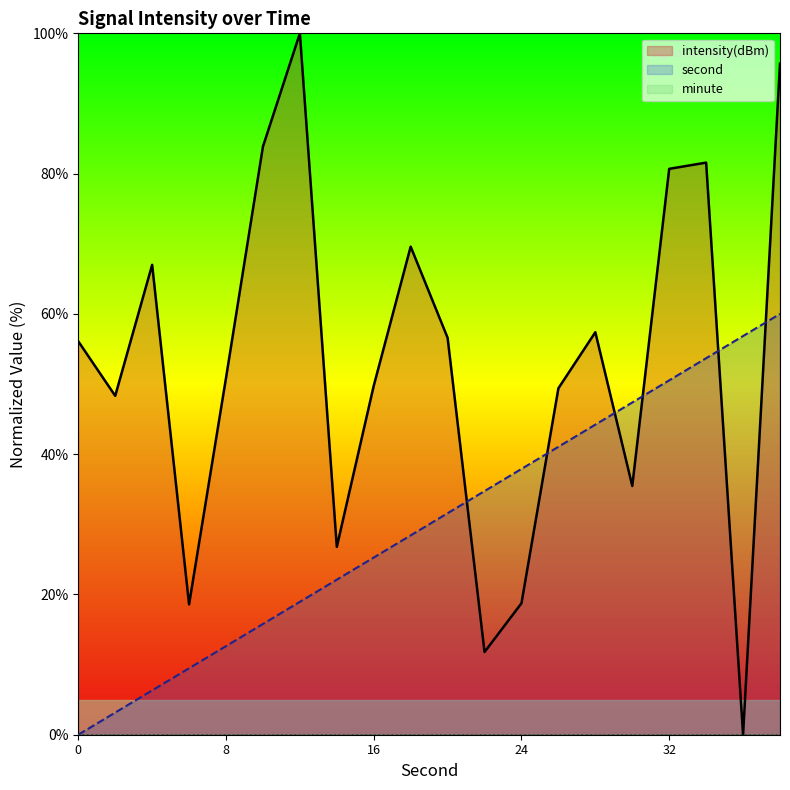

Does the chart display data point markers on the line(s)?

No